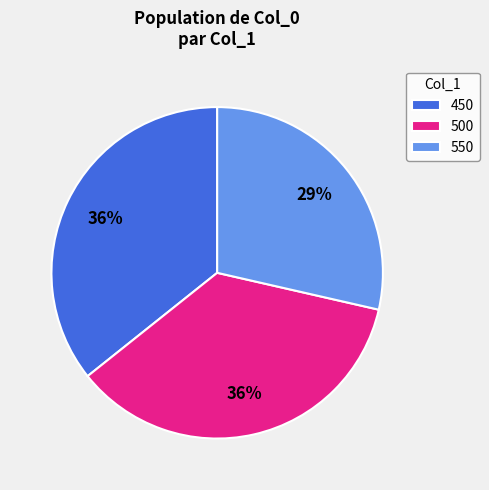

What percentage is the 550 slice, to the nearest percent?

29%